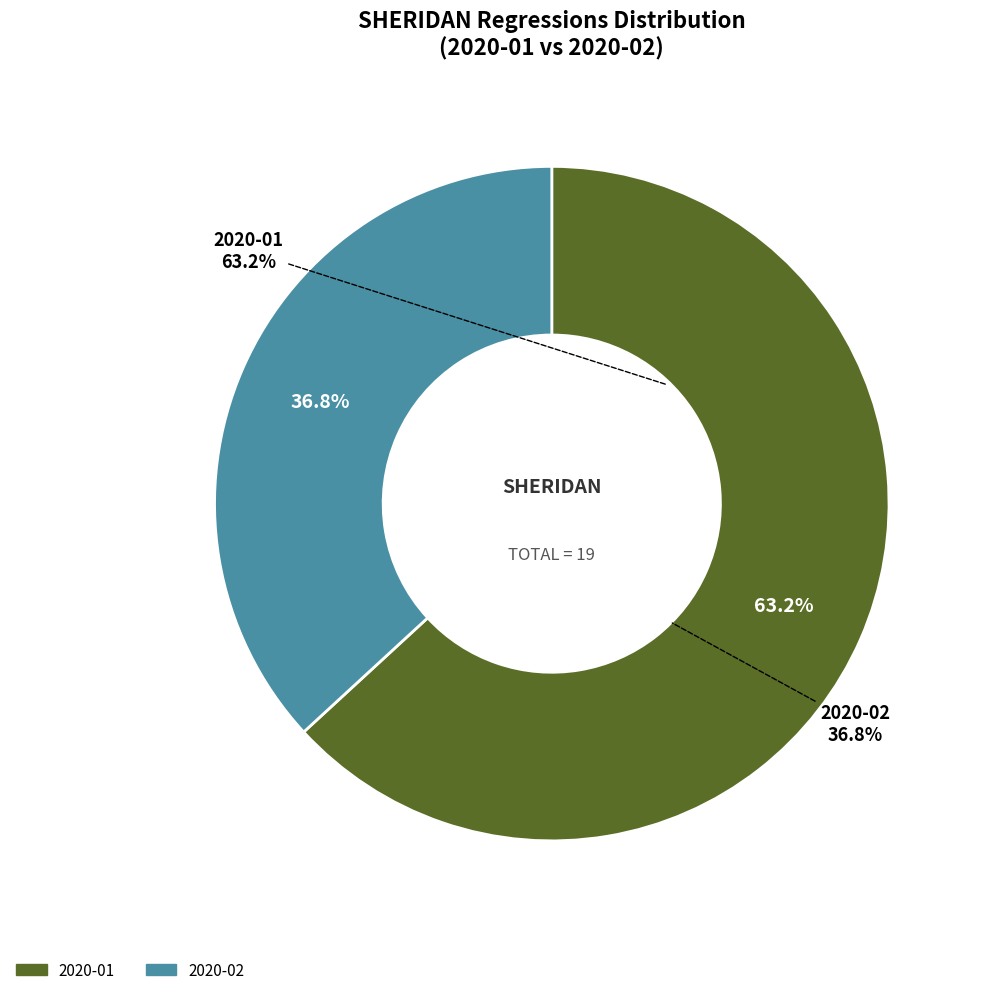

To the nearest percent, what is the difference between the 2020-02 and 2020-01 slice percentages?

26%